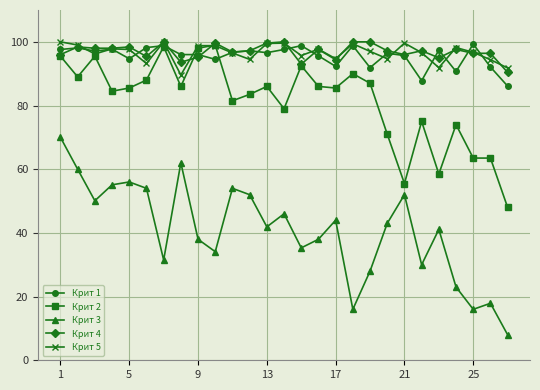

True or false: Крит 4 has more than 0 points higher than both neighbors.

True